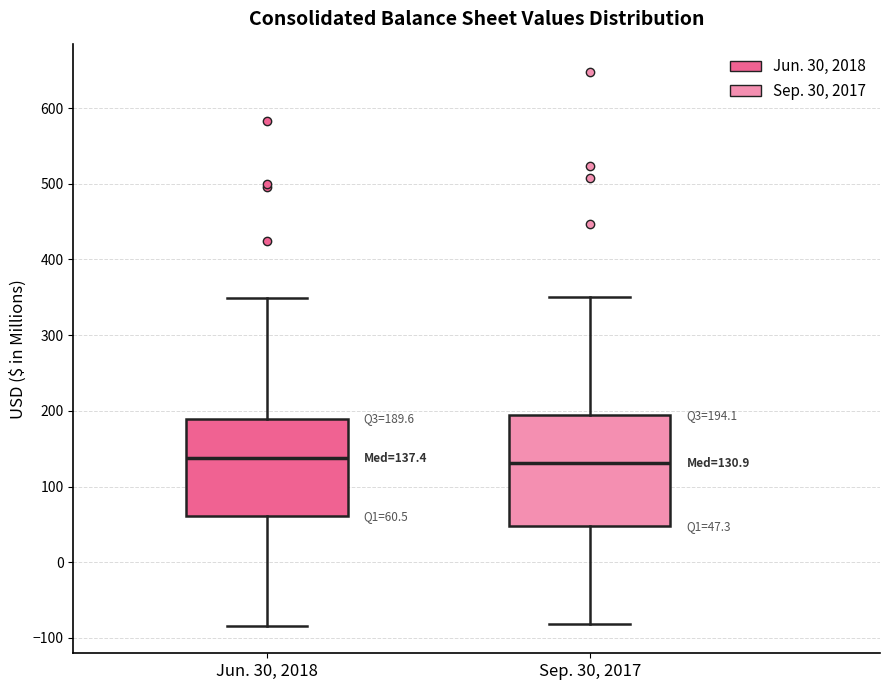

Comparing the boxes themselves (not the whiskers), which one is the tallest?

Sep. 30, 2017